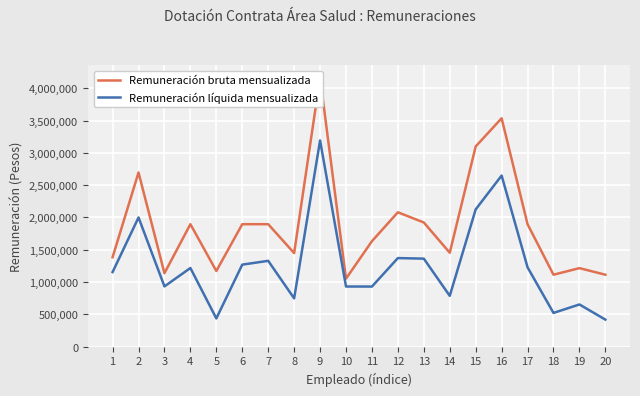

Which has a higher value, 10 or 2?

2